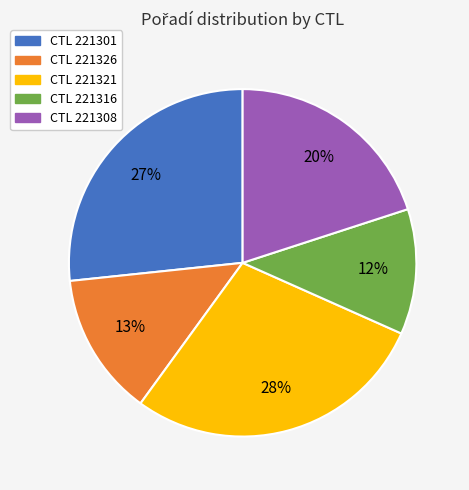

Does any single category account for the majority?

No